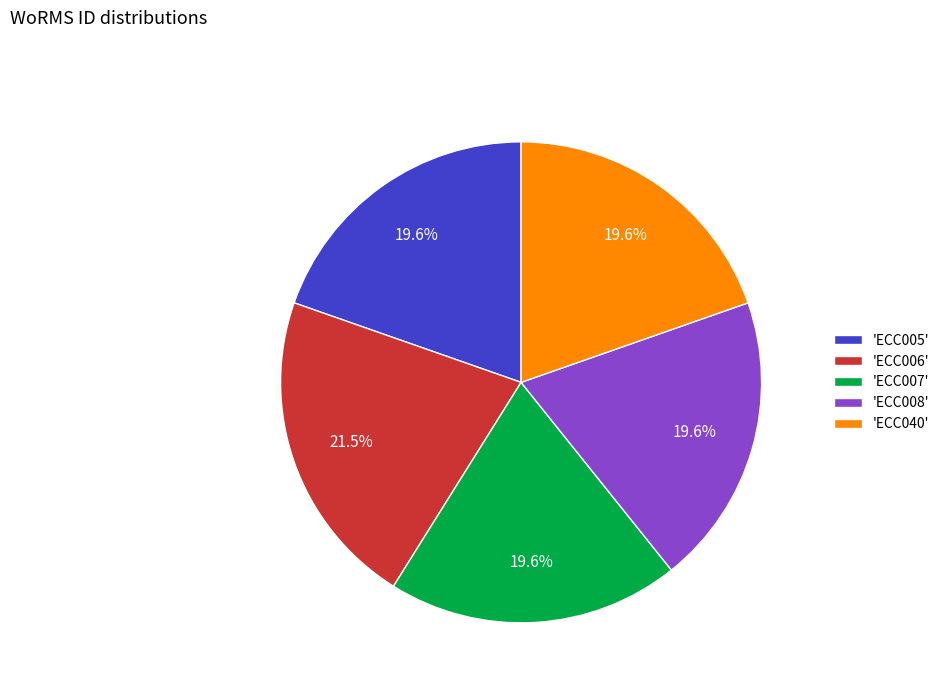

How many segments does this pie chart have?

5